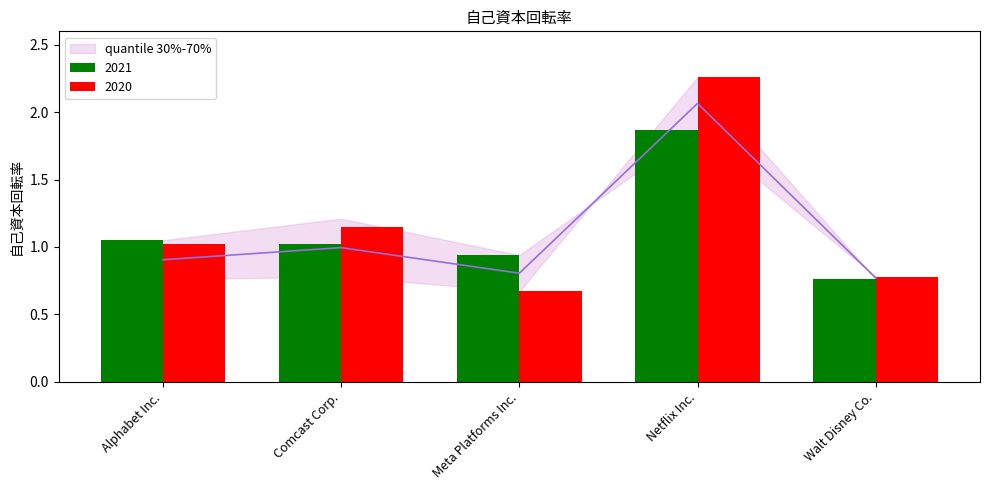

Which series has the largest total across all categories?

2020